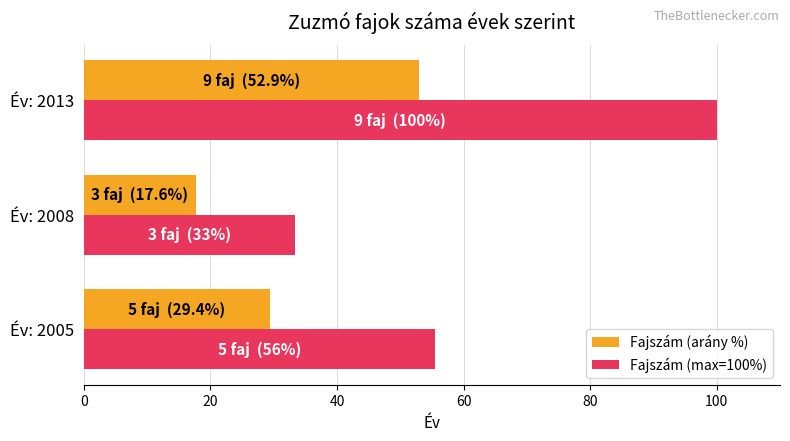

How many values in the Fajszám (arány %) series exceed 29?

2